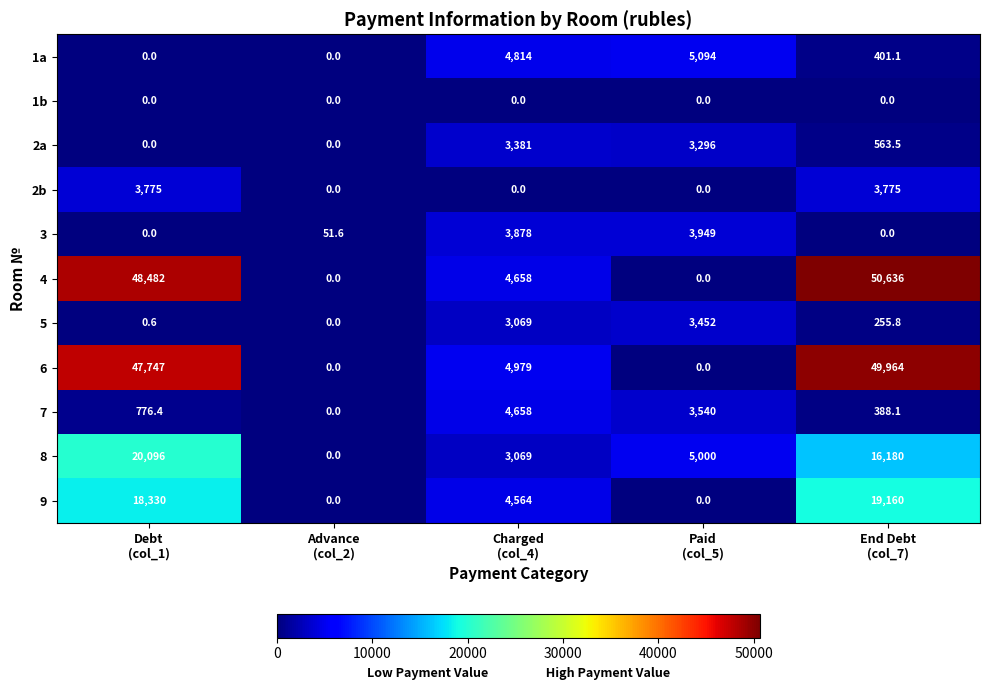

List the series in order of their peak value, highest first.

4, 6, 8, 9, 1a, 7, 3, 2b, 5, 2a, 1b